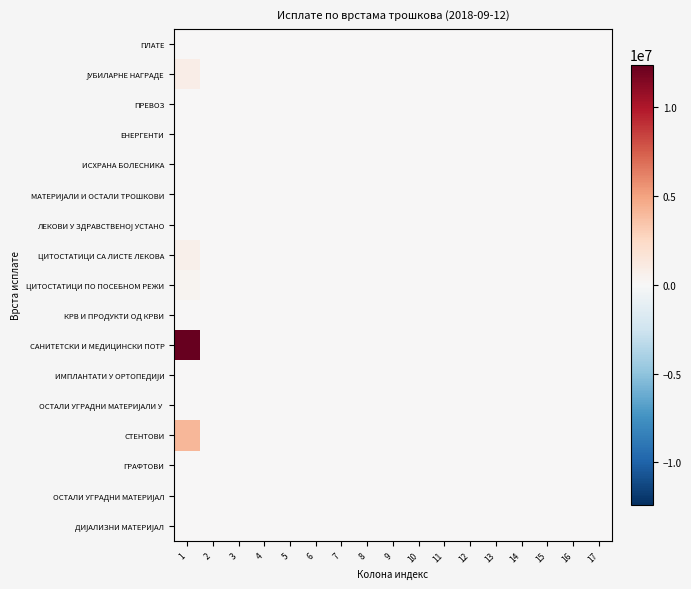

At which category is the sum across all series the highest?

1